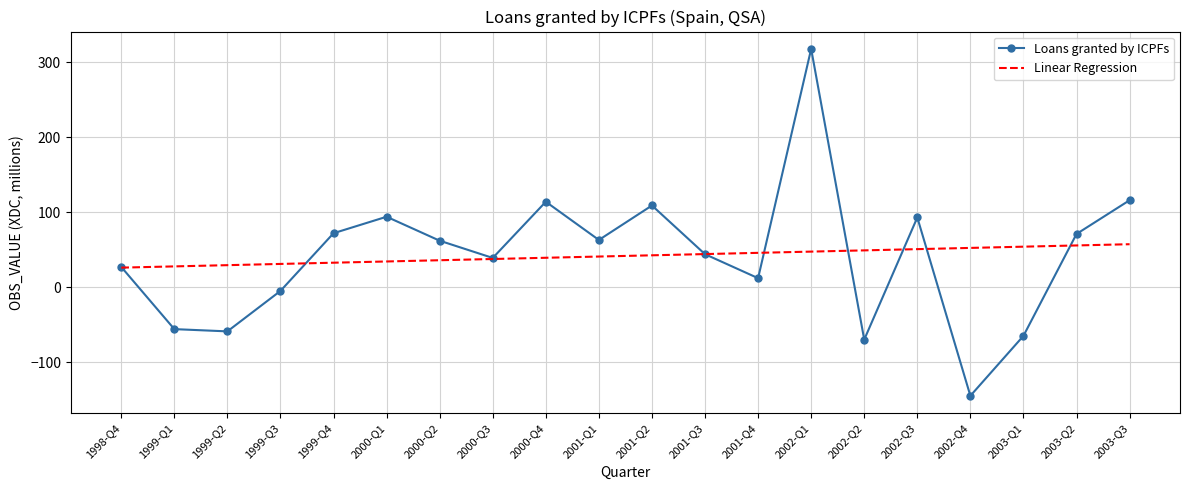

What is the difference between the Loans granted by ICPFs values at 2002-Q4 and 2000-Q3?

184.0